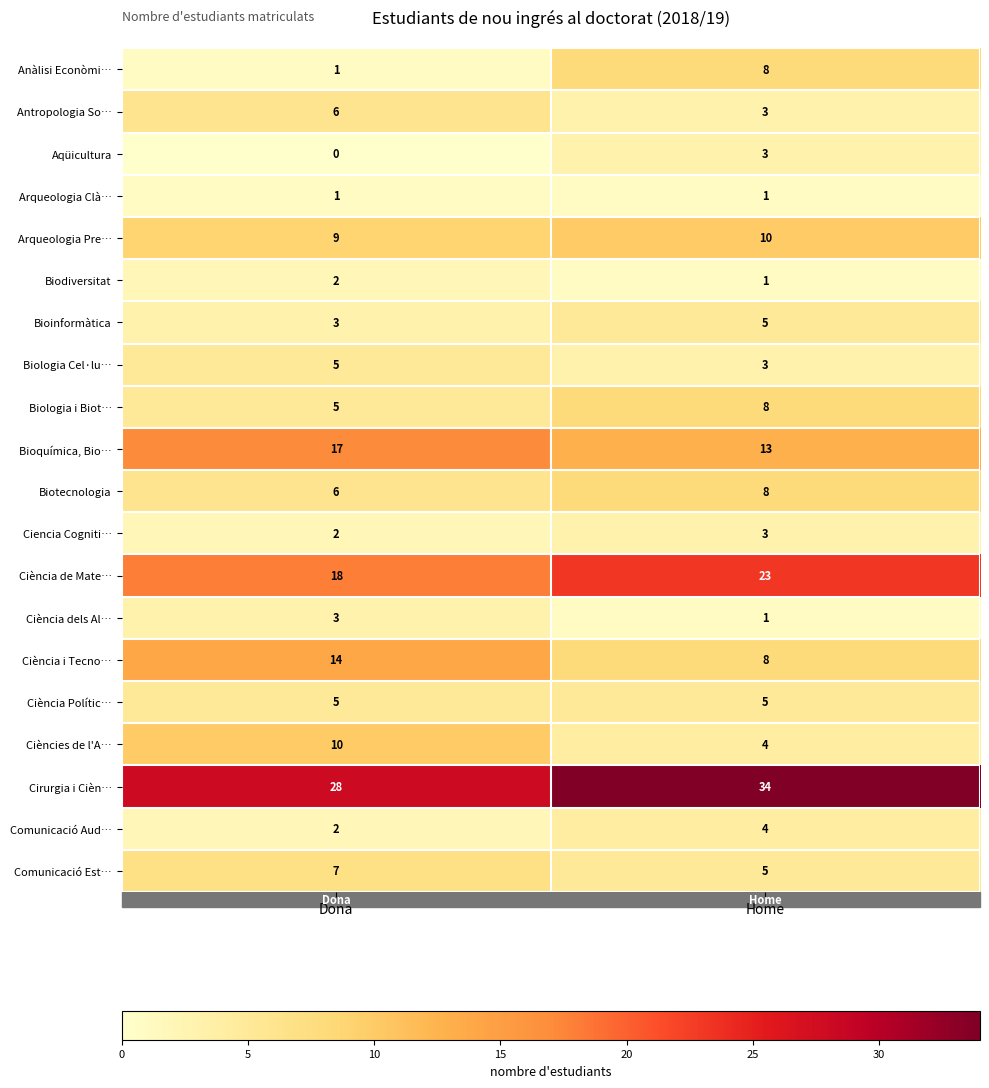

Read the Bioquímica, Bio… value at Home.

13